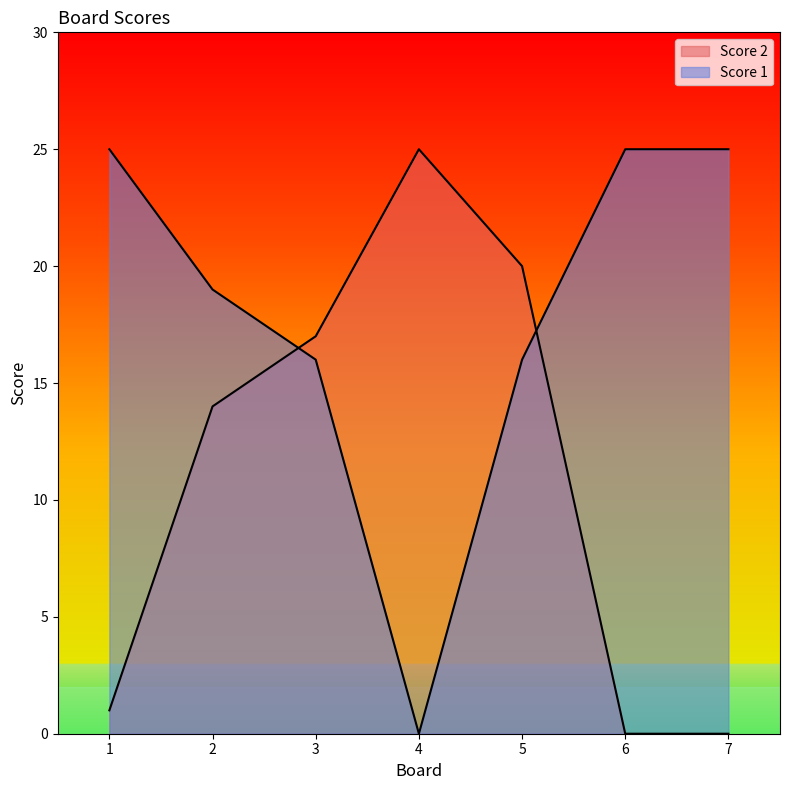

Which series ends up on top after the final intersection of Score 2 and Score 1?

Score 1